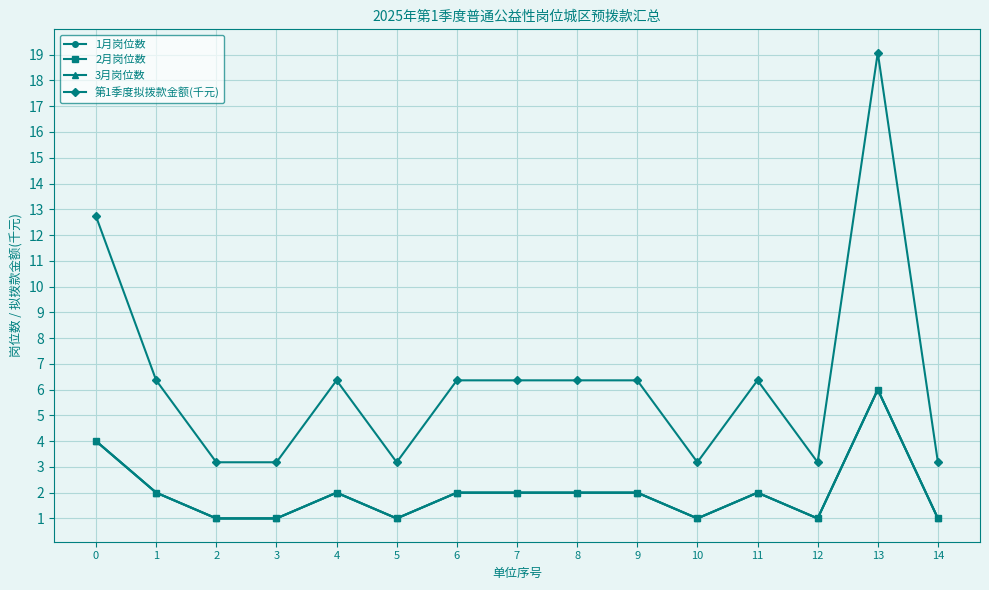

True or false: 2月岗位数 and 3月岗位数 intersect in this chart.

False